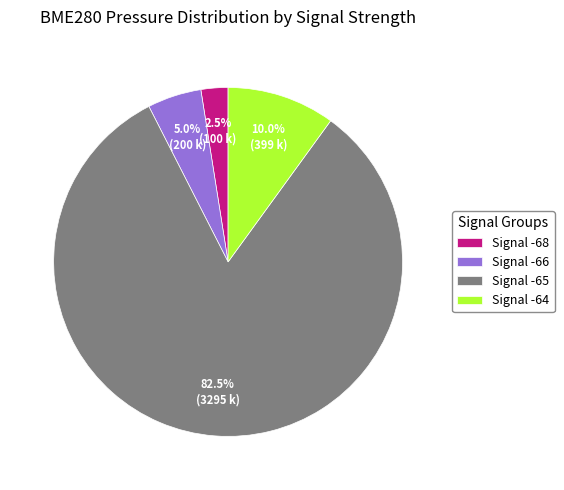

Which category has the smallest portion of the pie?

Signal -68